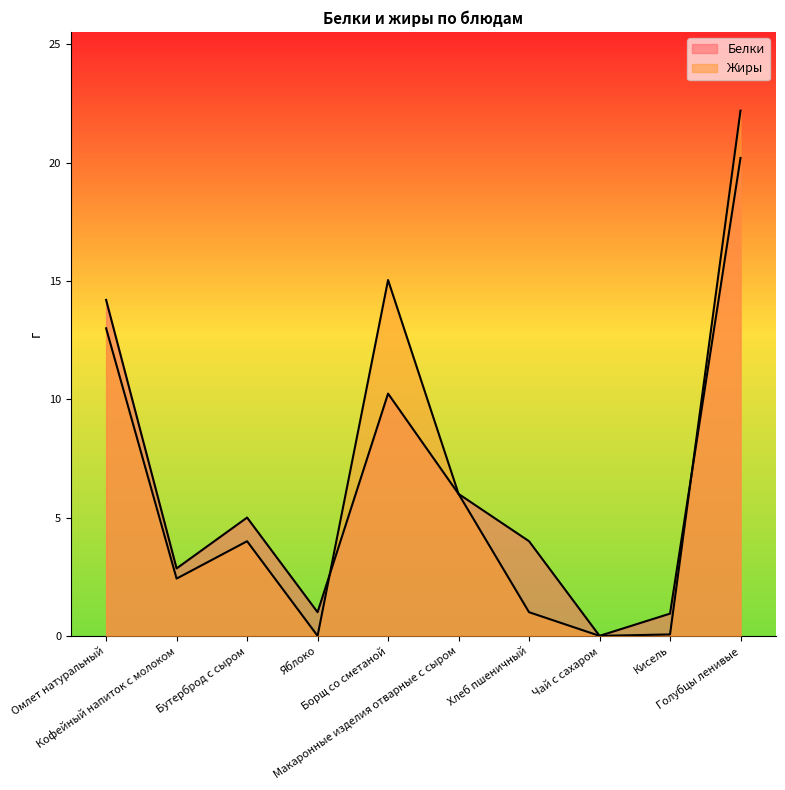

List the labels in order of Белки value, largest first.

Голубцы ленивые, Омлет натуральный, Борщ со сметаной, Макаронные изделия отварные с сыром, Бутерброд с сыром, Хлеб пшеничный, Кофейный напиток с молоком, Яблоко, Кисель, Чай с сахаром